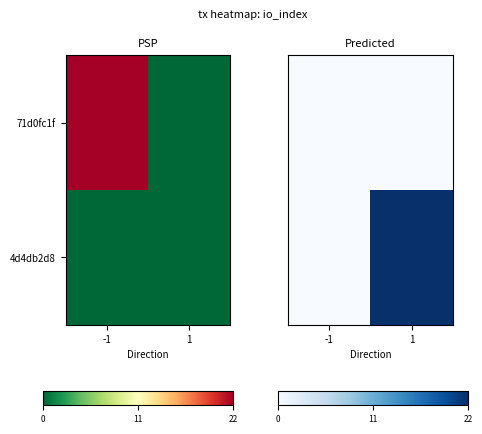

At 1, list the series in order from smallest to largest.

71d0fc1f, 4d4db2d8